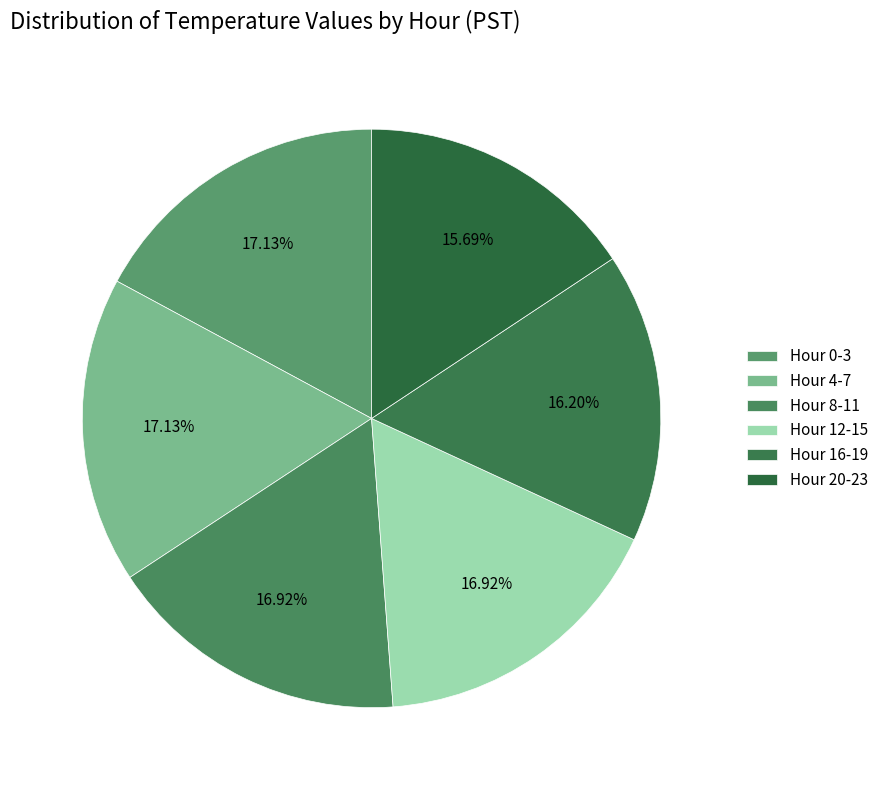

Which category has the smallest portion of the pie?

Hour 20-23